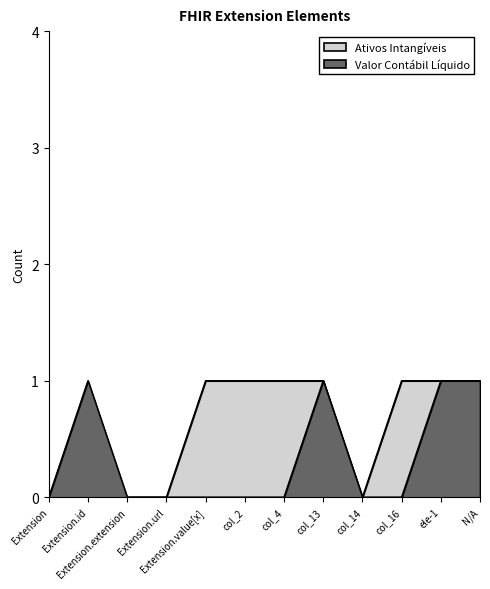

How many positive values does the Ativos Intangíveis series have?

7